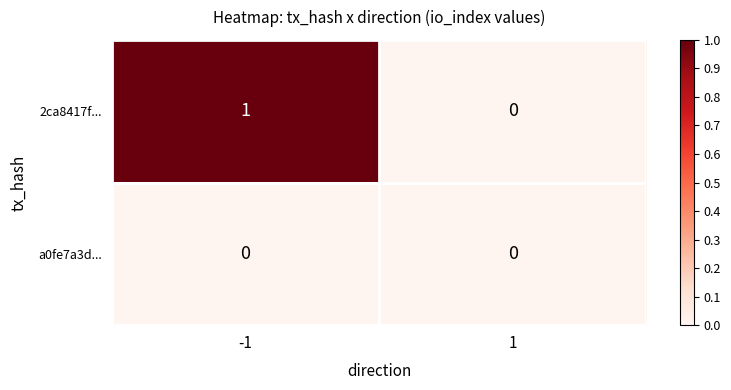

Reading right to left, extract all data points from this chart.

2ca8417f...: 1=0	-1=1
a0fe7a3d...: 1=0	-1=0